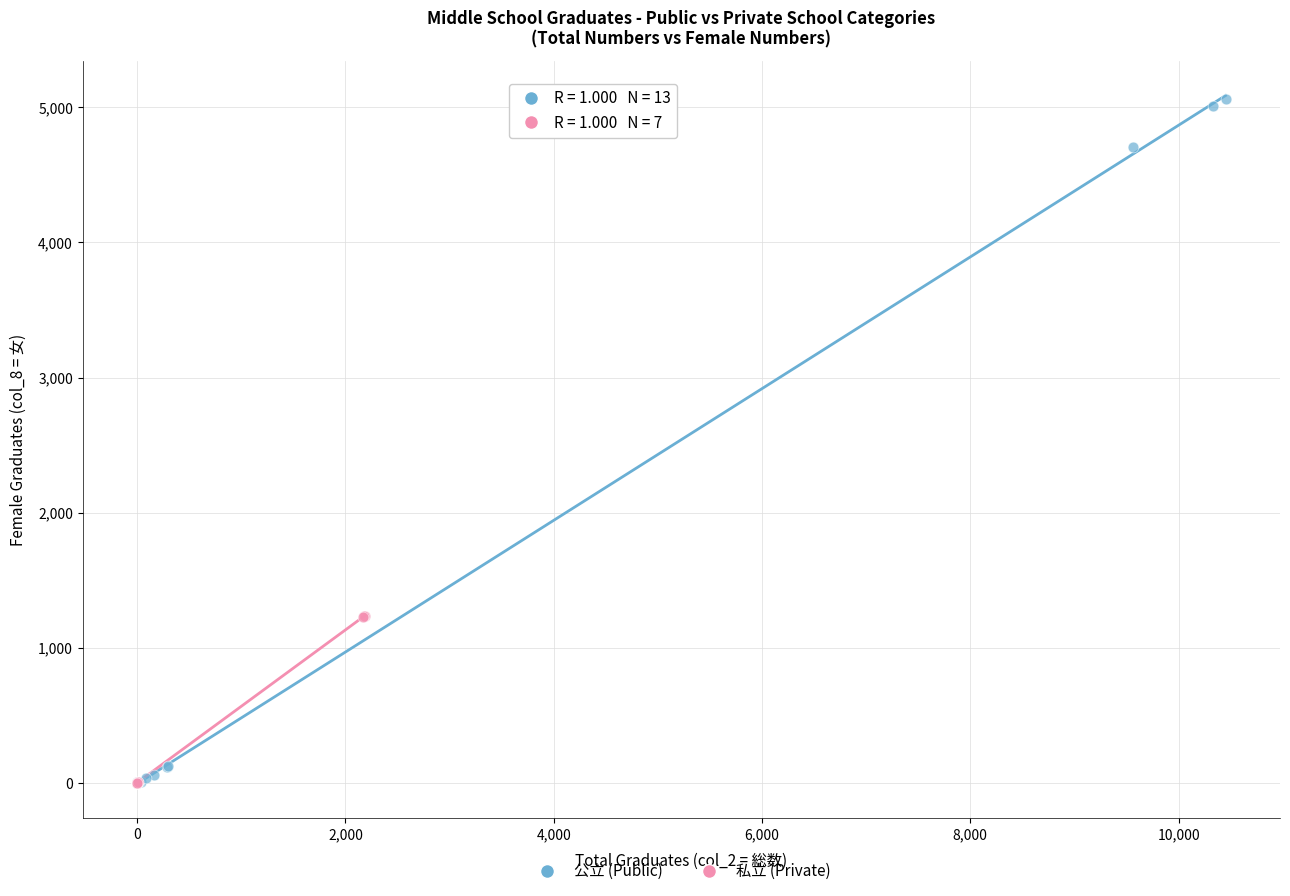

Which series has the largest Y range (max minus min)?

公立 (Public)